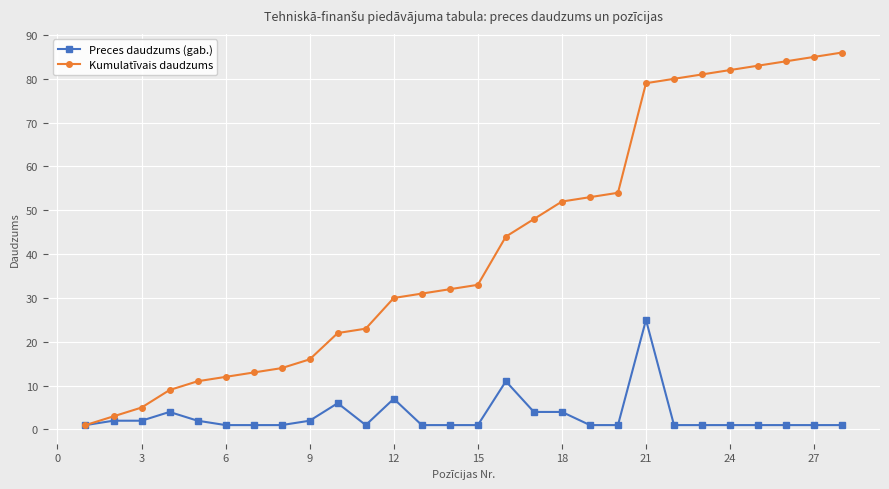

What is the value of the Kumulatīvais daudzums point at the 8th from the left?

14